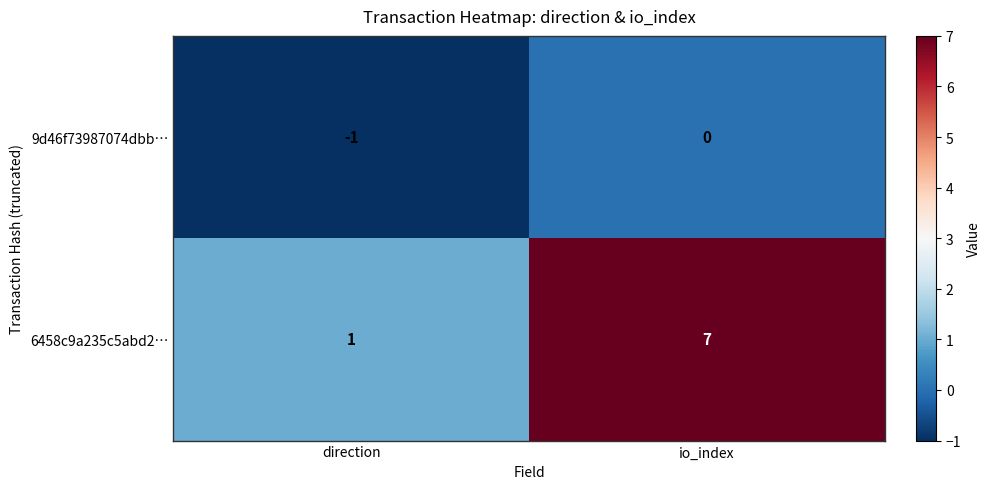

How many data points does each series have?

2